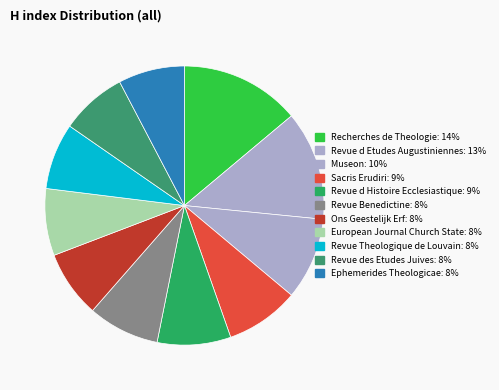

To the nearest percent, what is the combined percentage of Sacris Erudiri and Recherches de Theologie?

22%